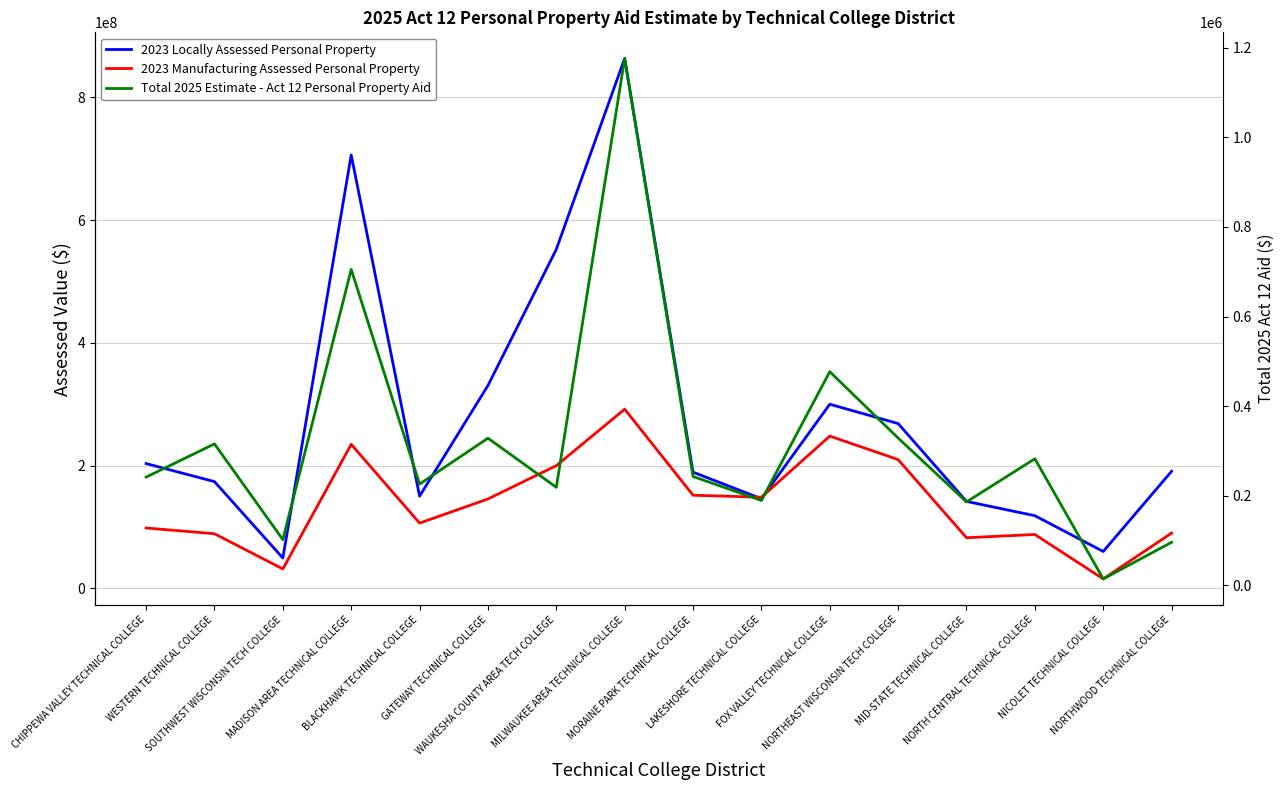

What is the difference between the second highest and minimum values in the 2023 Manufacturing Assessed Personal Property series?

232612000.0